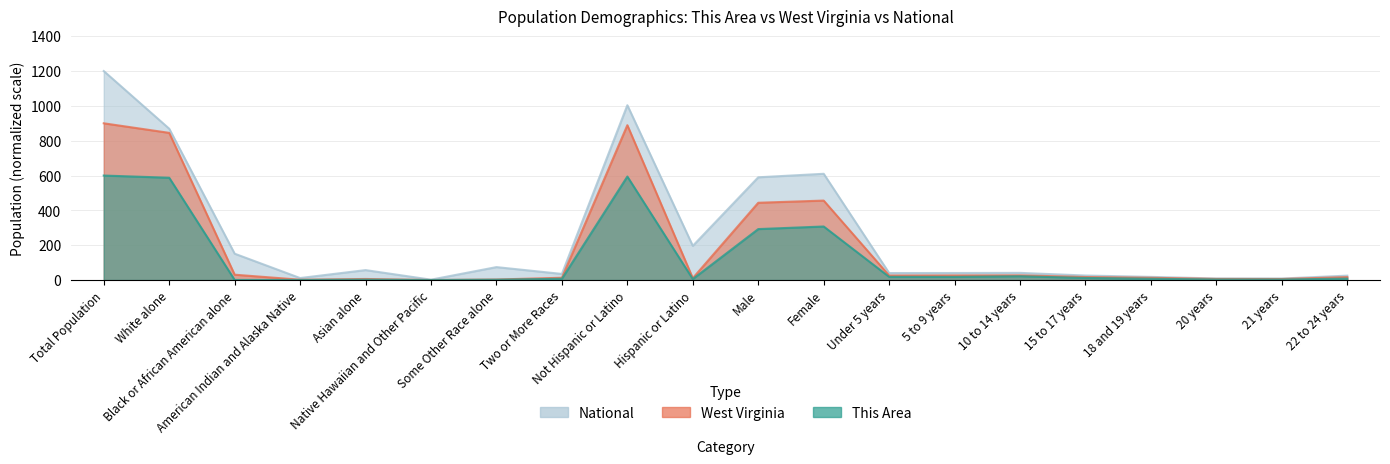

What are all the series names shown in the legend?

This Area, West Virginia, National